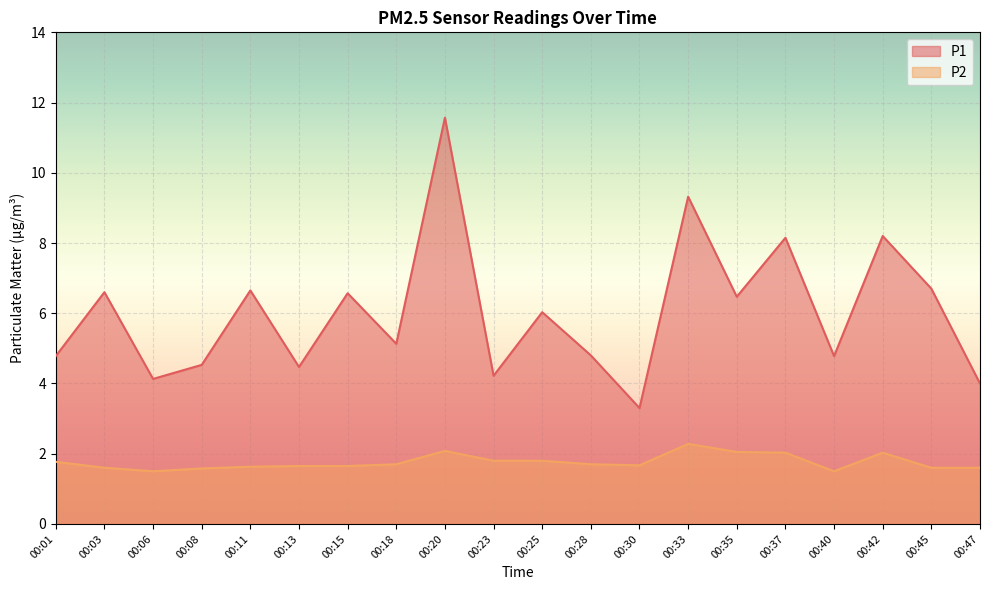

What is the total value across all series at 00:18?

6.8